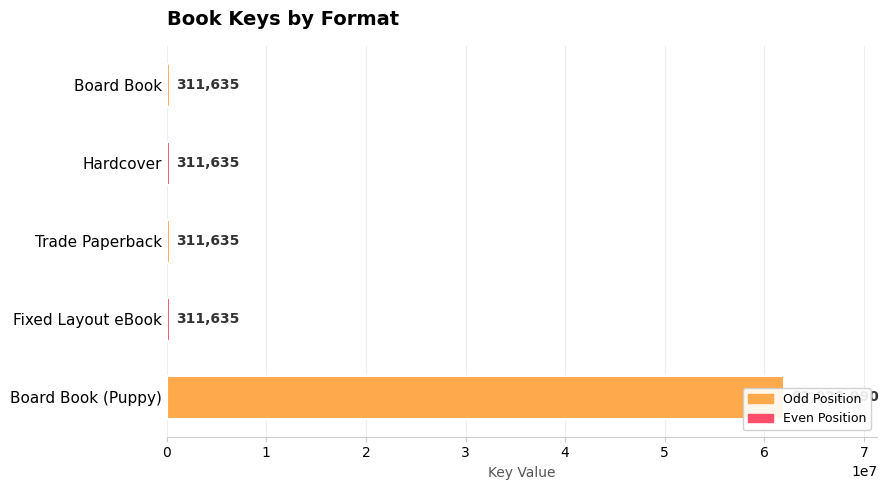

What is the value of the 2nd bar from the left?

311635